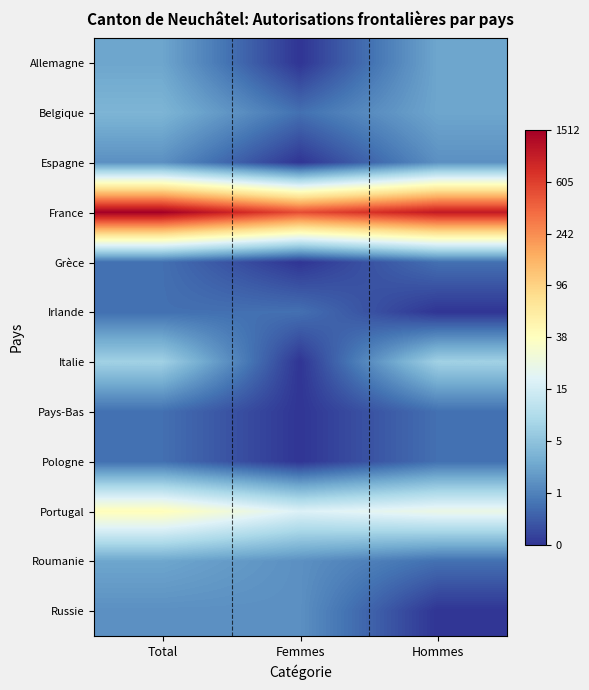

Which series has the largest total across all categories?

France